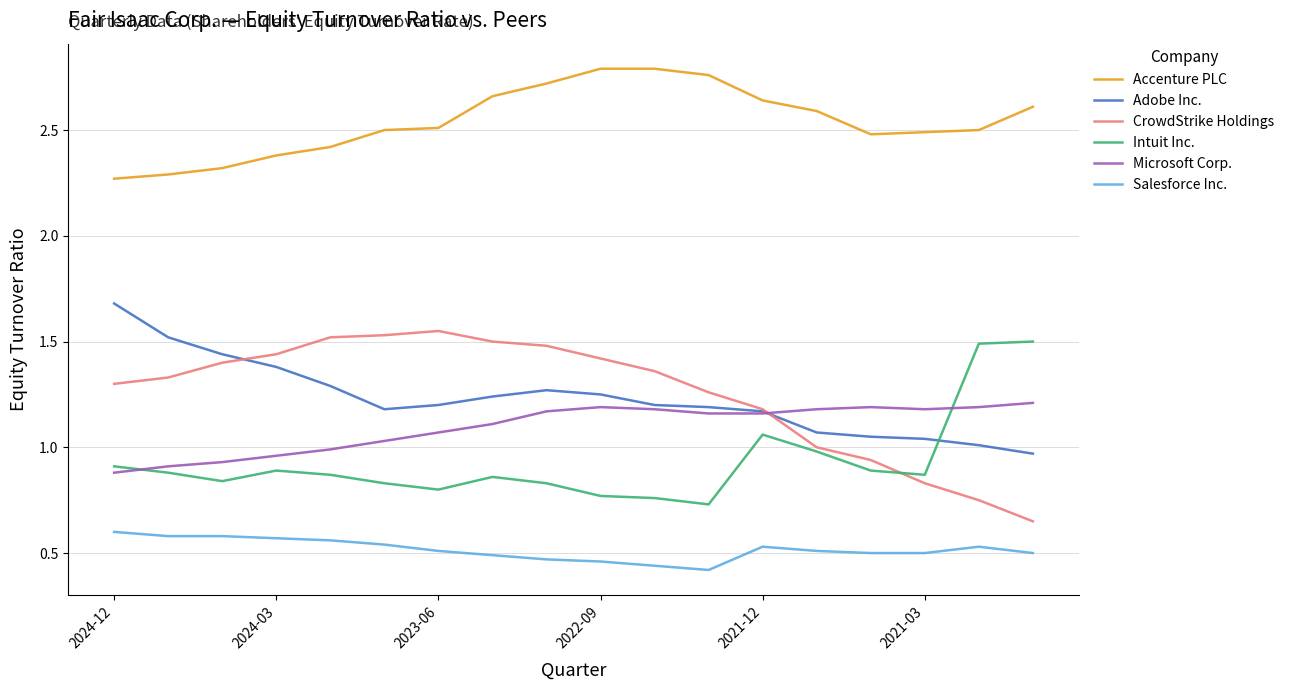

True or false: Intuit Inc. and Salesforce Inc. intersect in this chart.

False